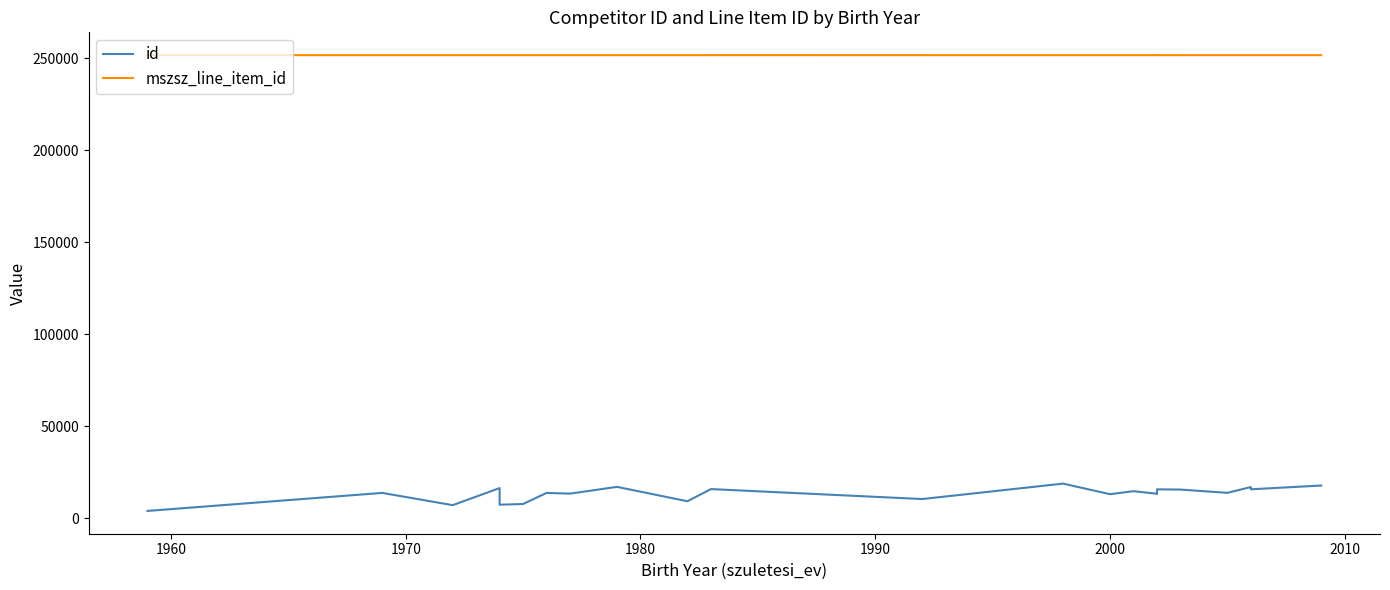

True or false: mszsz_line_item_id and id cross at least once.

False